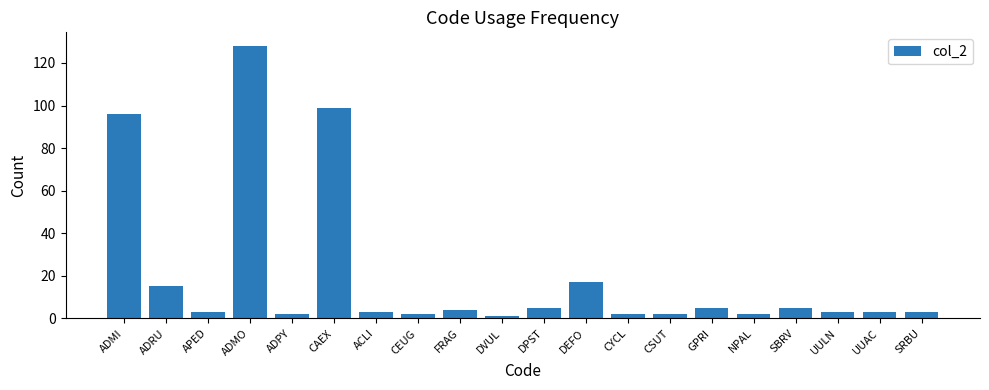

What position from the left is CEUG?

8